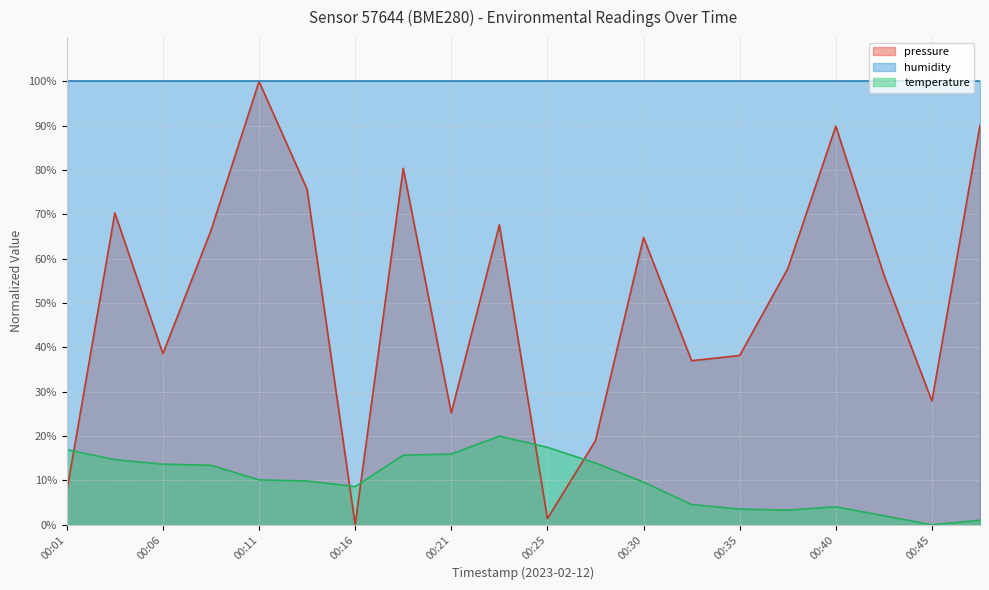

True or false: pressure has a value of 56.4 at 00:42.

True